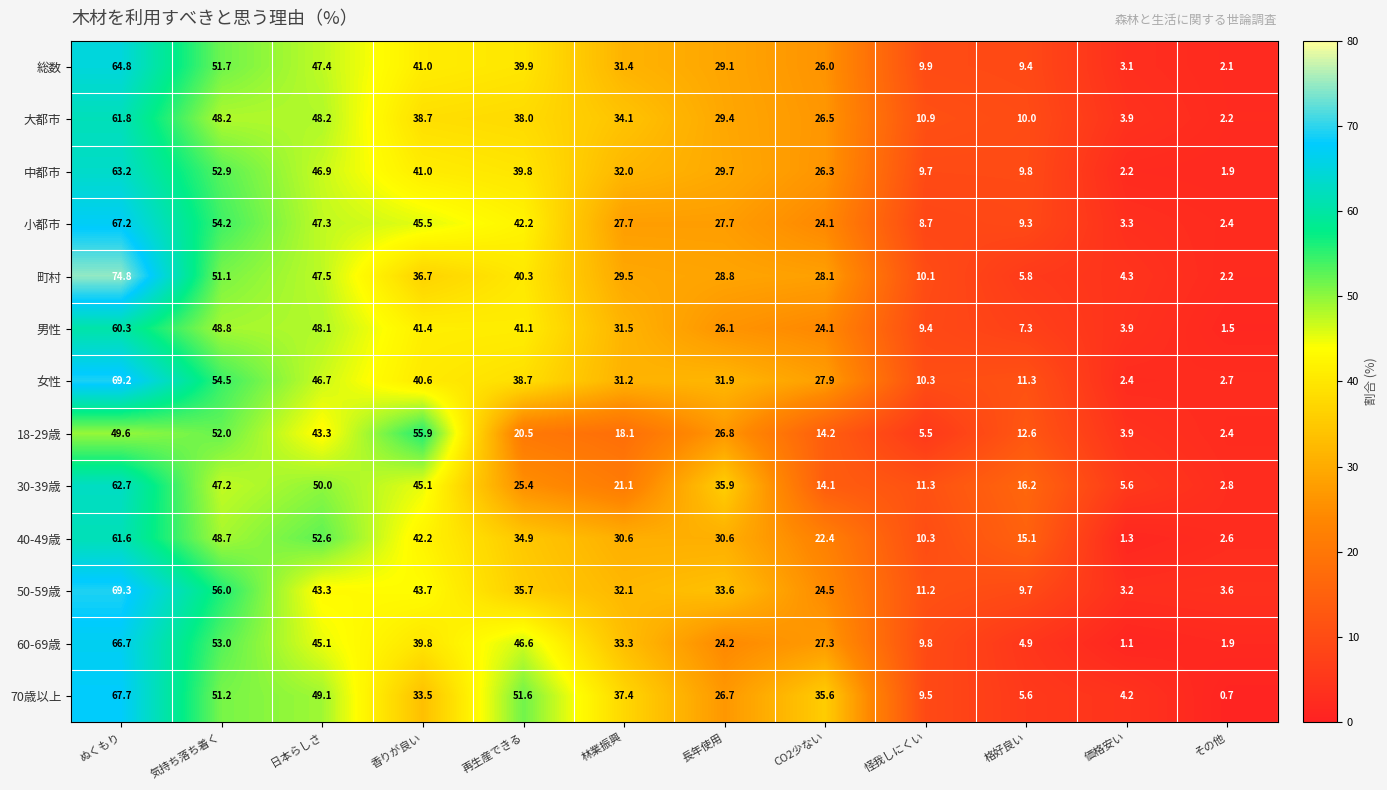

At which category is the sum across all series the highest?

ぬくもり